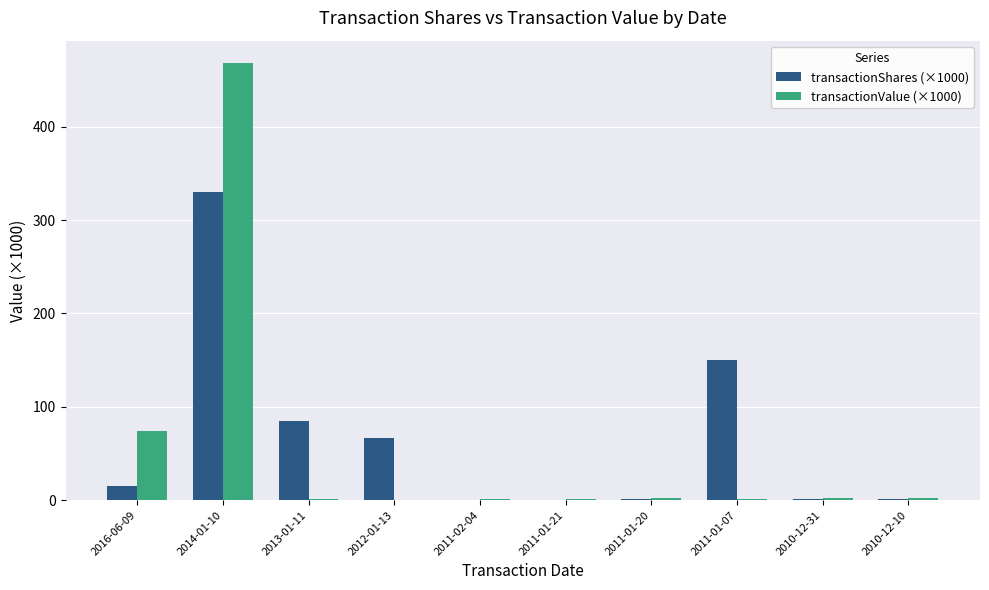

The value of transactionShares (×1000) at 2014-01-10 is 330.0. True or false?

True